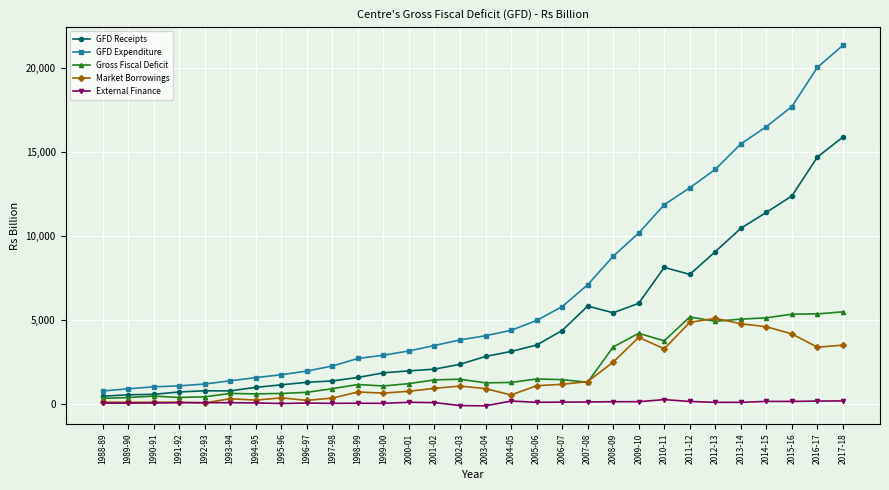

What are all the series names shown in the legend?

GFD Receipts, GFD Expenditure, Gross Fiscal Deficit, Market Borrowings, External Finance